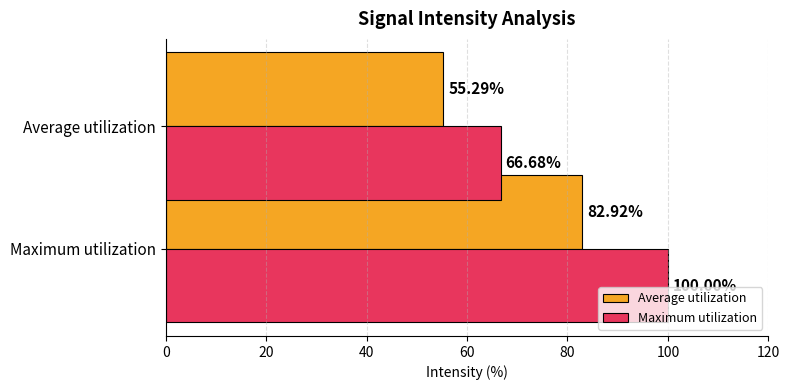

At which category is the sum across all series the highest?

Maximum utilization